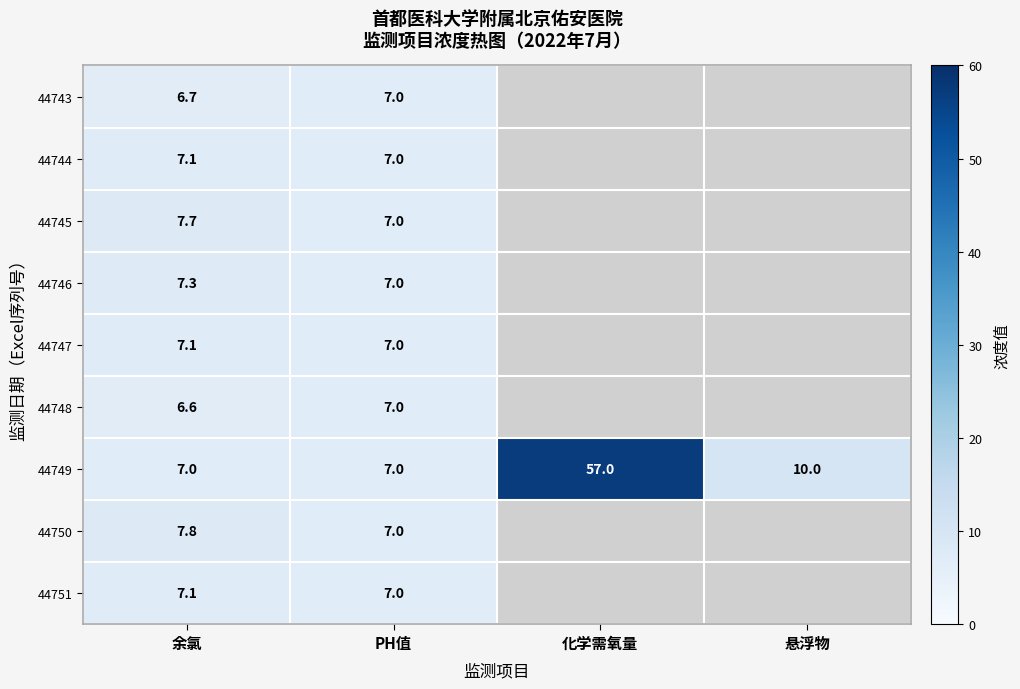

Which has a higher value, 余氯 or 悬浮物?

悬浮物